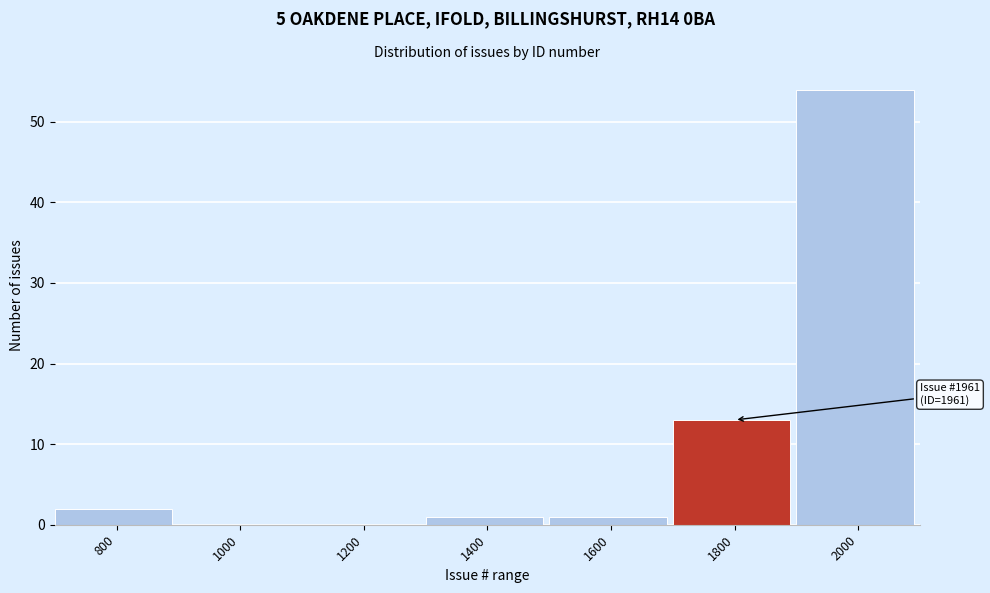

Reading left to right, list all the values displayed in this chart.

800=2	1000=0	1200=0	1400=1	1600=1	1800=13	2000=54